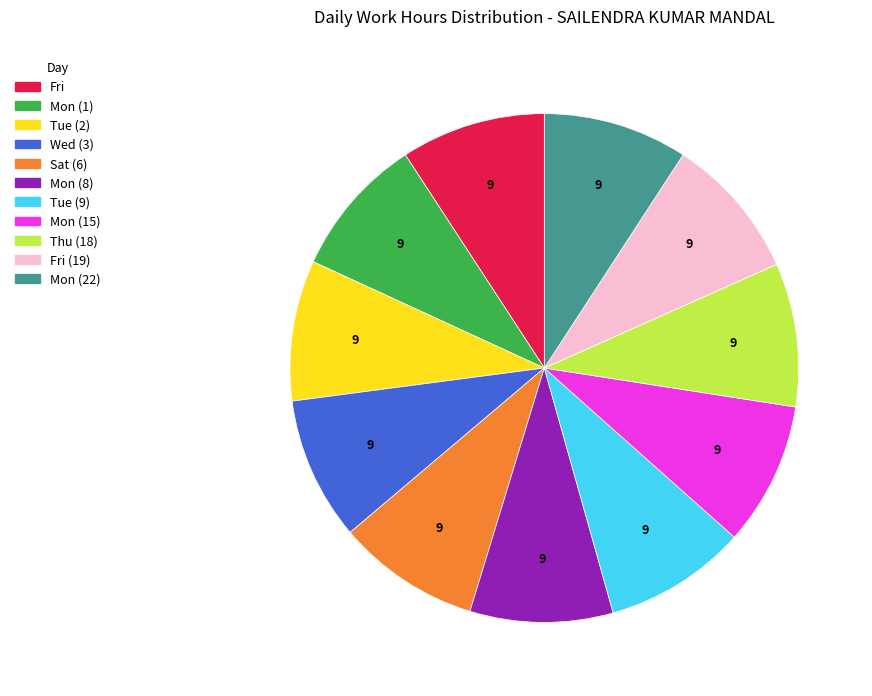

Approximately how many times larger is the value at Wed (3) compared to Fri (19)?

1.0